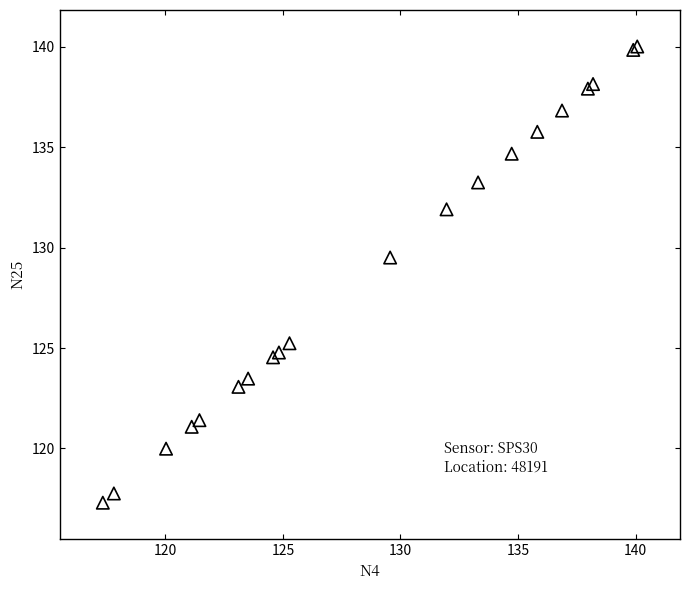

What Y value in the scatter plot is closest to 128?

129.5